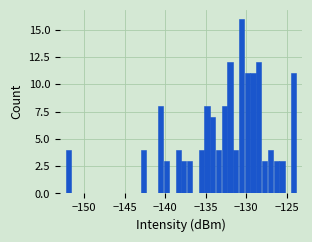

Read against the x-axis, roughly where is the centre of the tallest bar?

-130.5